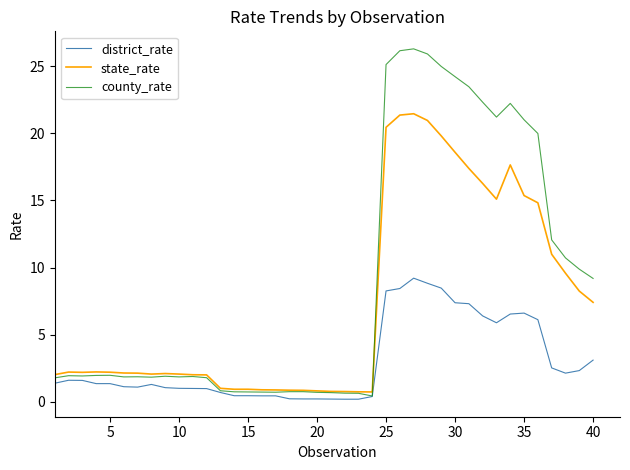

What is the maximum value shown in the chart?

26.3